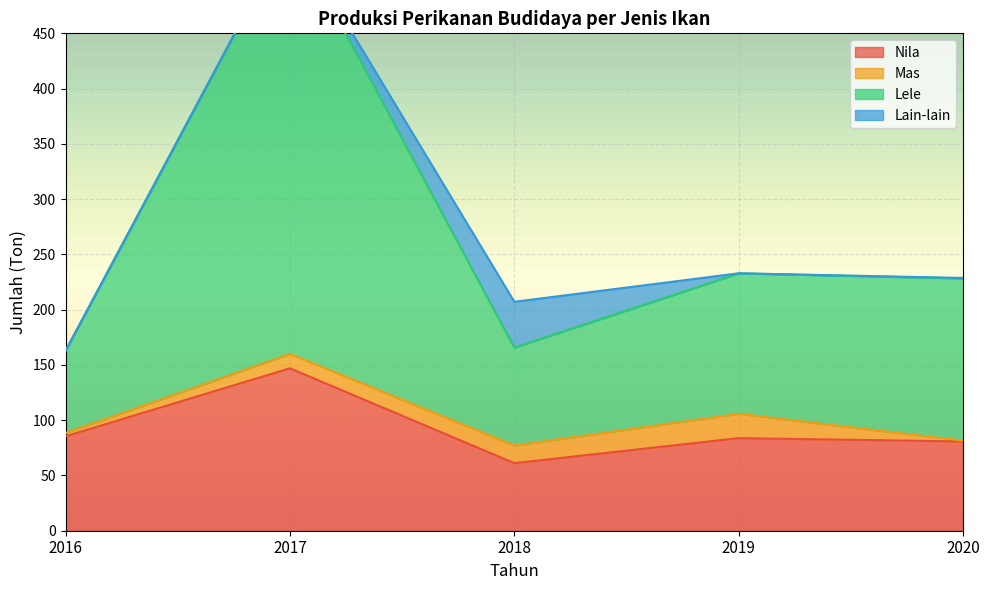

Where is the first local maximum for Lele?

2017